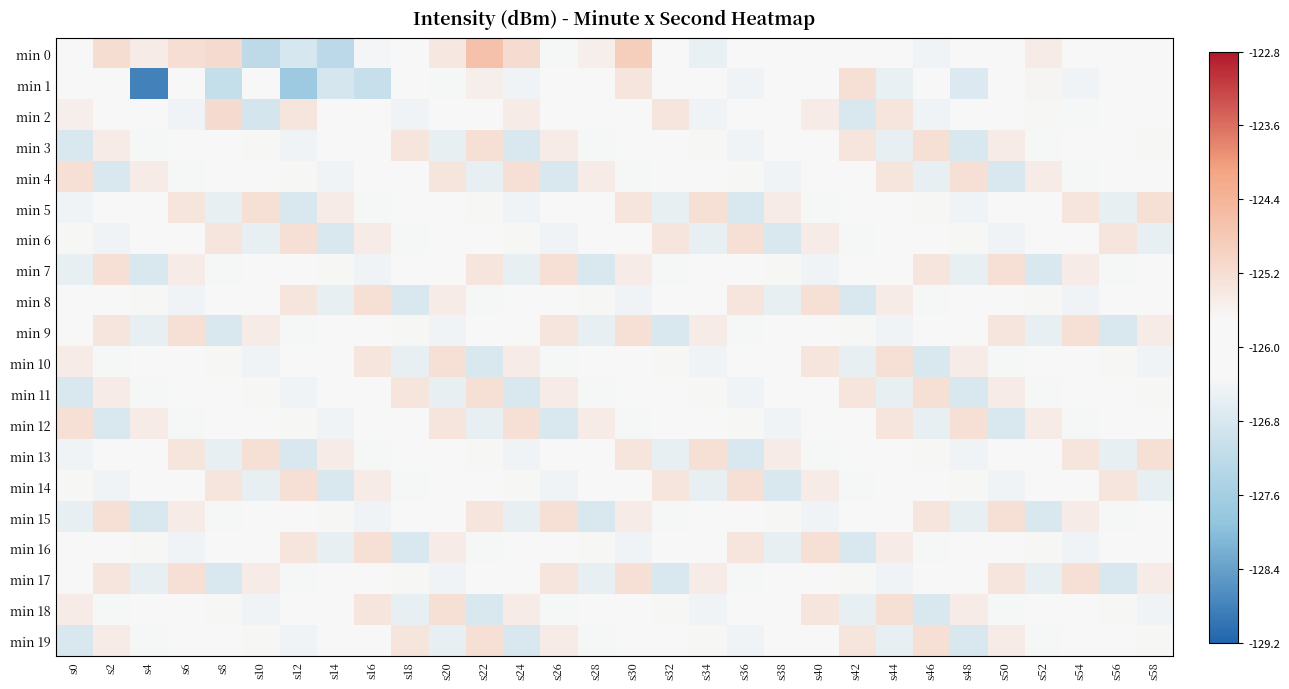

What is the minimum value shown in the chart?

-128.8